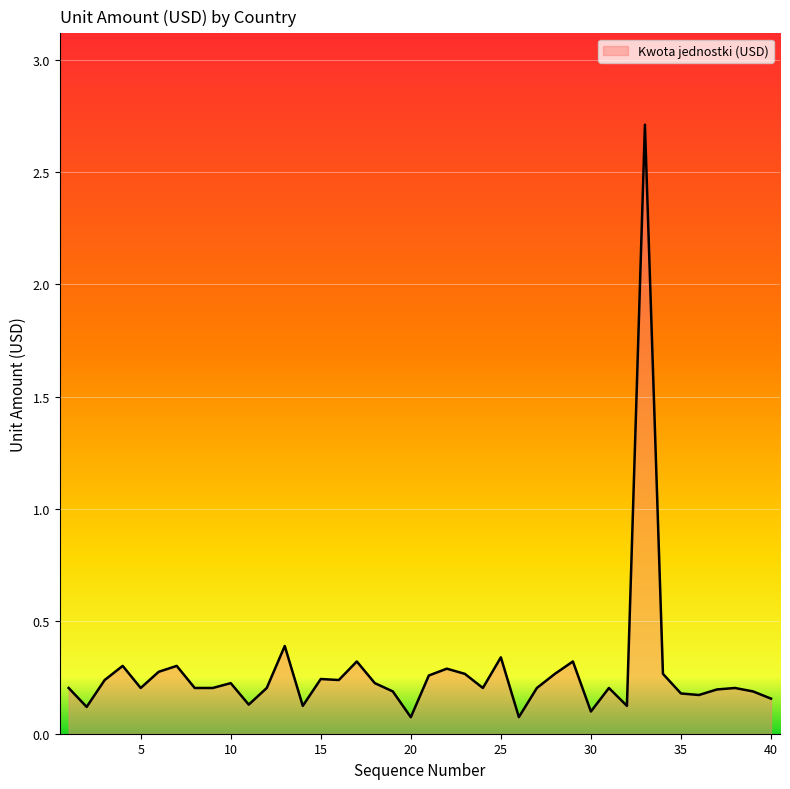

How many lines are shown in the chart?

1